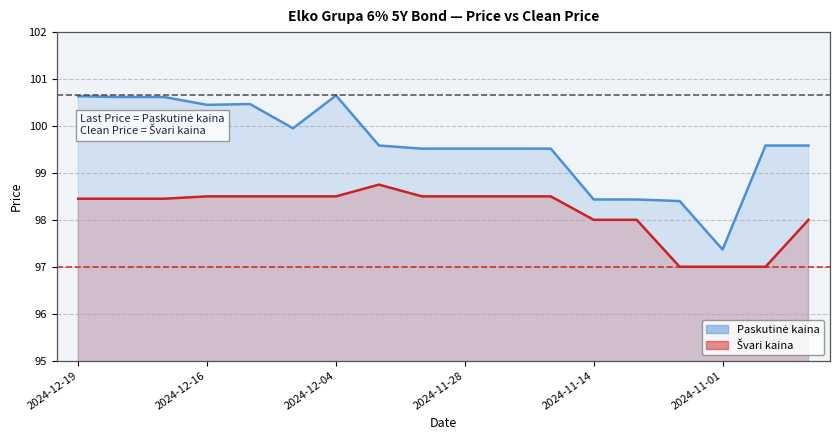

Reading left to right, what are all the values shown in this chart?

Paskutinė kaina: 2024-12-19=100.6	2024-12-18=100.6	2024-12-17=100.6	2024-12-16=100.5	2024-12-13=100.5	2024-12-05=100.0	2024-12-04=100.7	2024-12-03=99.6	2024-11-29=99.5	2024-11-28=99.5	2024-11-27=99.5	2024-11-26=99.5	2024-11-14=98.4	2024-11-13=98.4	2024-11-05=98.4	2024-11-01=97.4	2024-10-30=99.6	2024-10-29=99.6
Švari kaina: 2024-12-19=98.5	2024-12-18=98.5	2024-12-17=98.5	2024-12-16=98.5	2024-12-13=98.5	2024-12-05=98.5	2024-12-04=98.5	2024-12-03=98.8	2024-11-29=98.5	2024-11-28=98.5	2024-11-27=98.5	2024-11-26=98.5	2024-11-14=98.0	2024-11-13=98.0	2024-11-05=97.0	2024-11-01=97.0	2024-10-30=97.0	2024-10-29=98.0